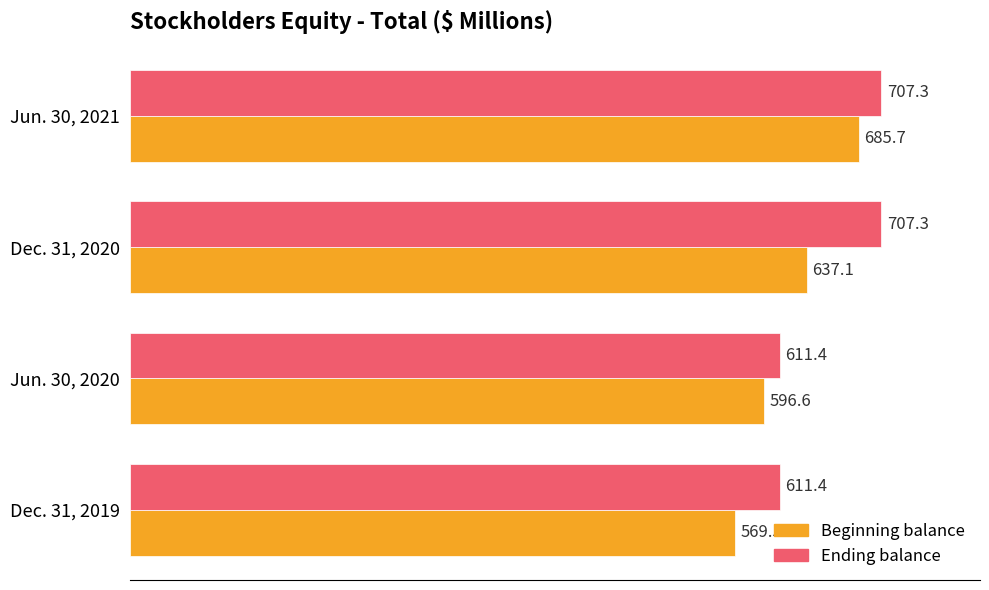

How many values in the Beginning balance series are below 637?

2